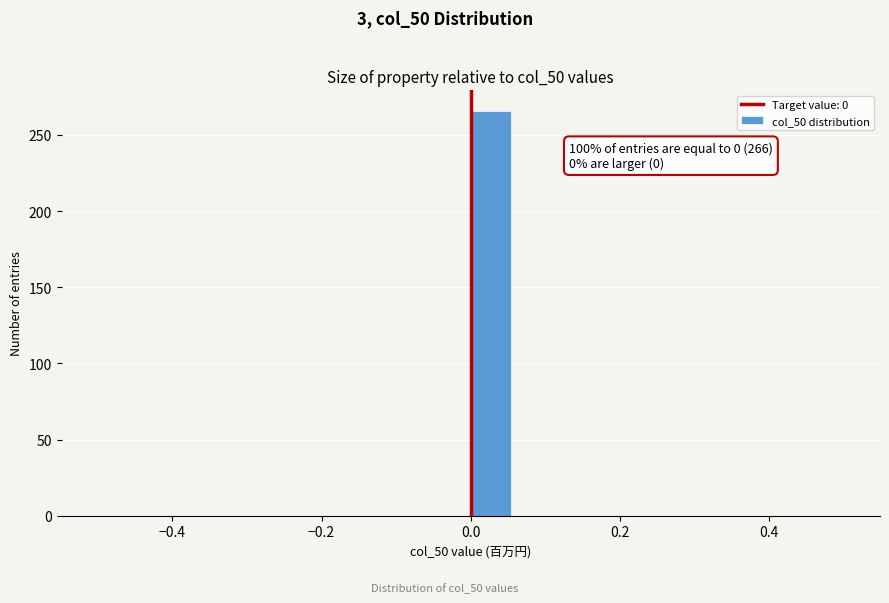

Read against the x-axis, roughly where is the centre of the tallest bar?

0.02